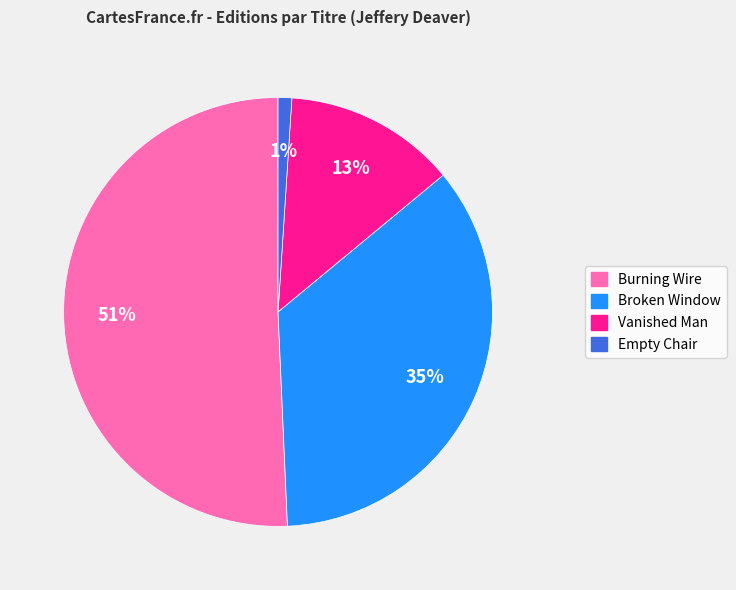

Do Vanished Man and Empty Chair together represent more than half of the pie?

No